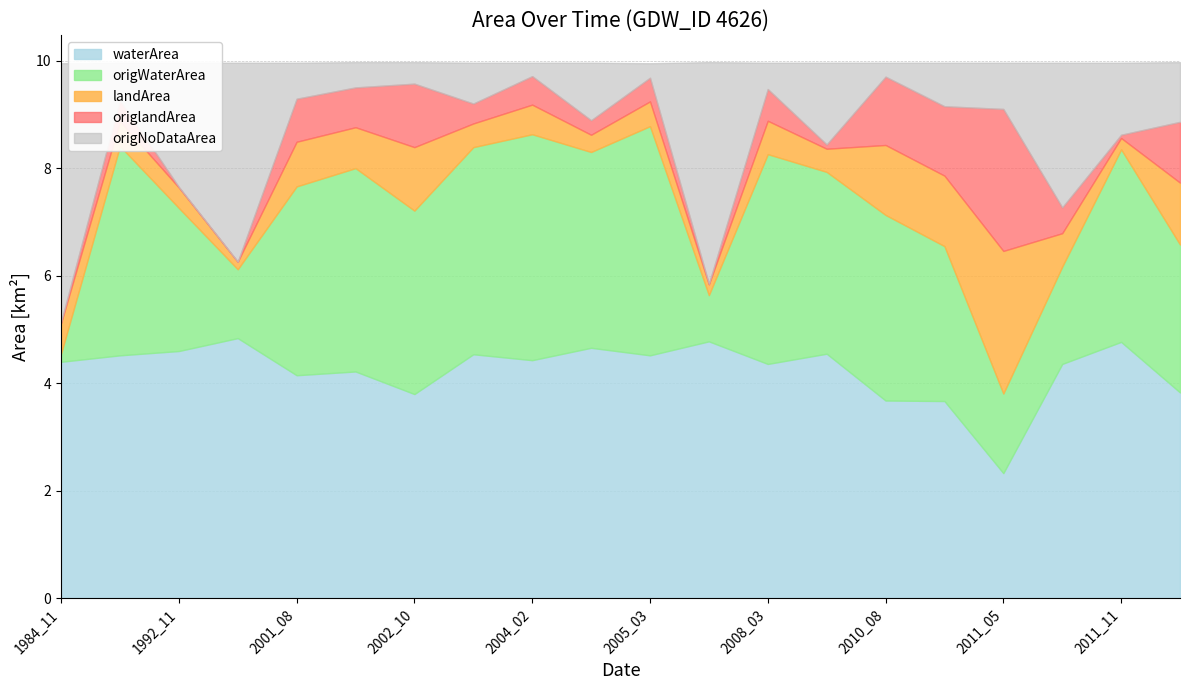

Which series has the widest spread of values?

origNoDataArea